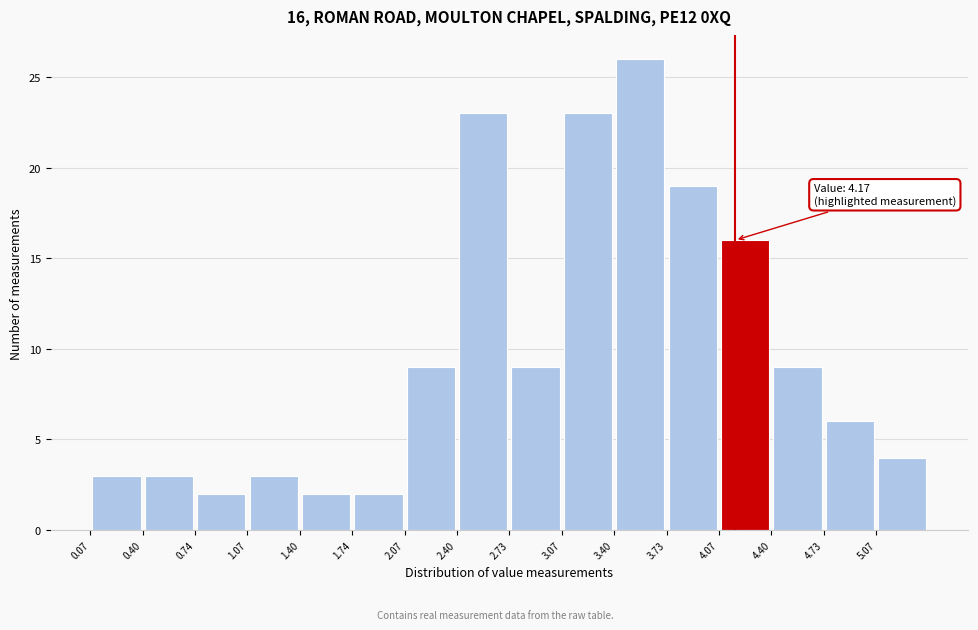

Which range on the x-axis has the tallest bar?

3.40 to 3.75